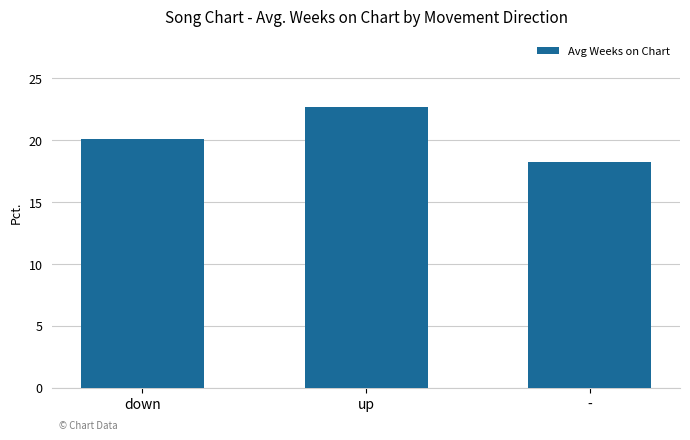

What is the smallest value displayed?

18.2